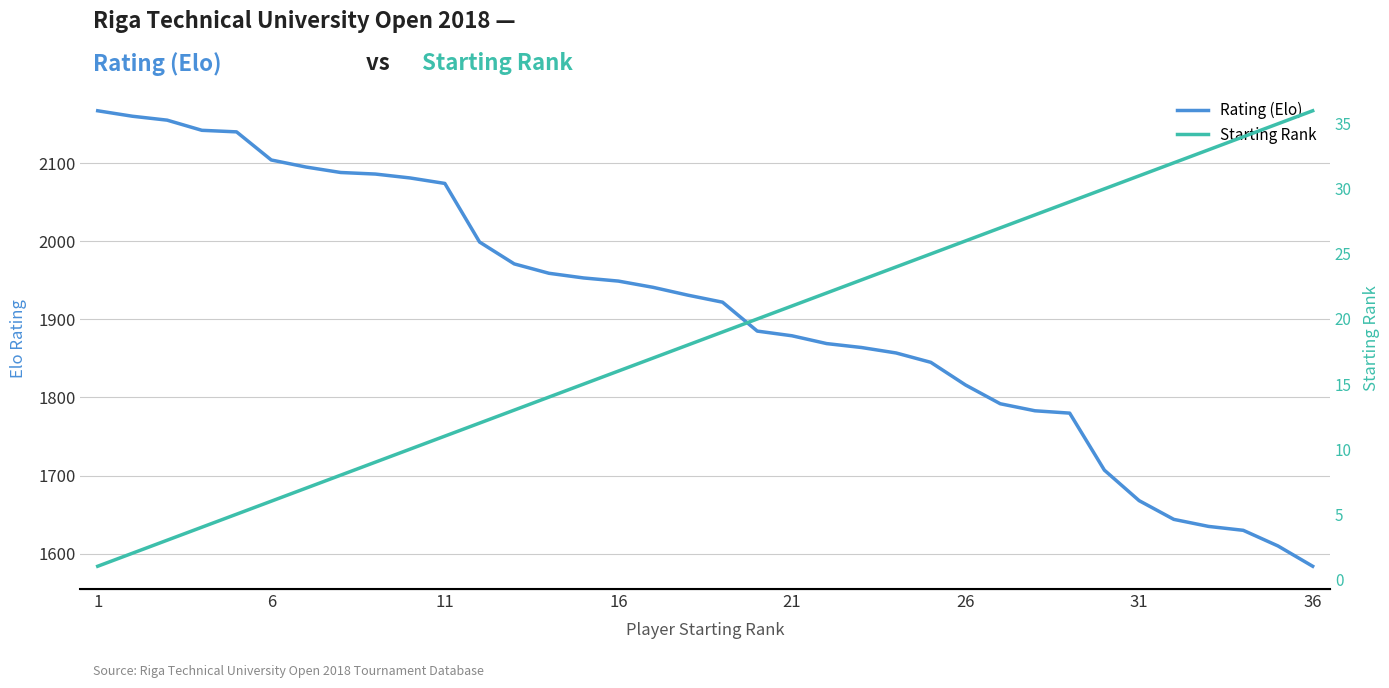

List the series in order of their peak value, lowest first.

Starting Rank, Rating (Elo)